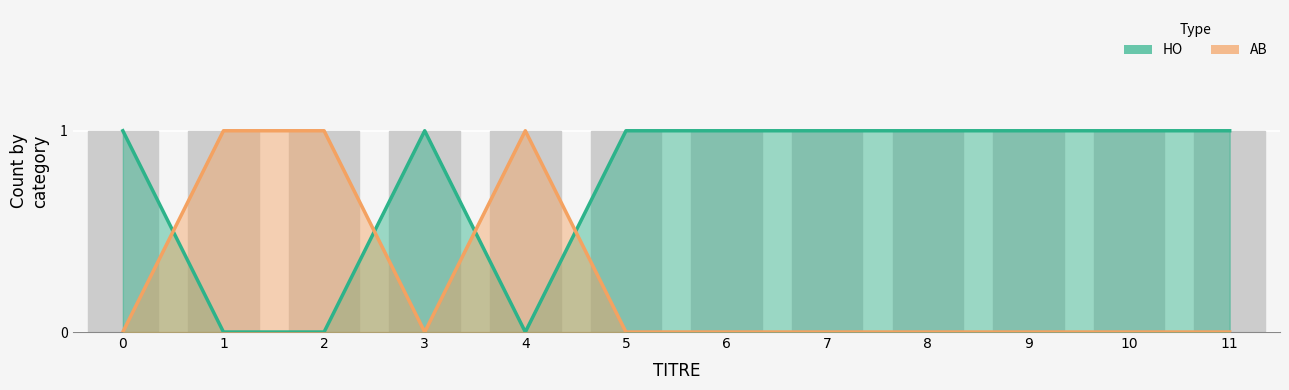

Reading left to right, what are all the values shown in this chart?

HO: 1	0	0	1	0	1	1	1	1	1	1	1
AB: 0	1	1	0	1	0	0	0	0	0	0	0